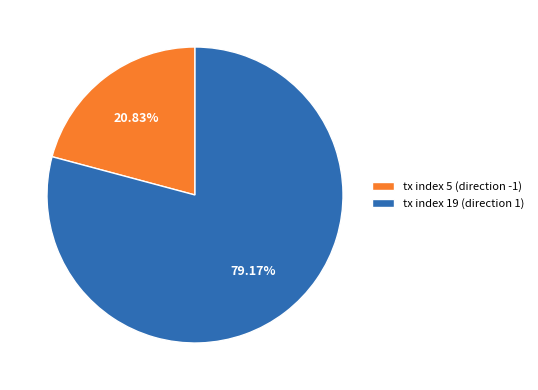

To the nearest percent, what portion does tx index 19 (direction 1) represent?

79%